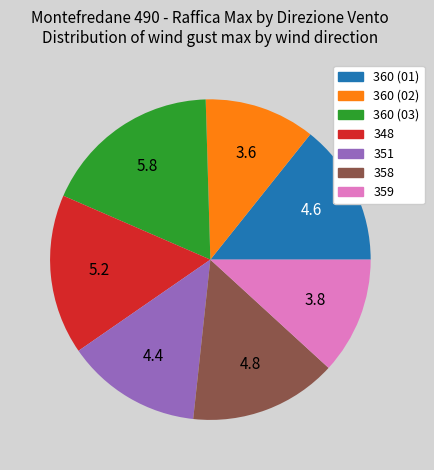

Is there a majority slice in this chart?

No